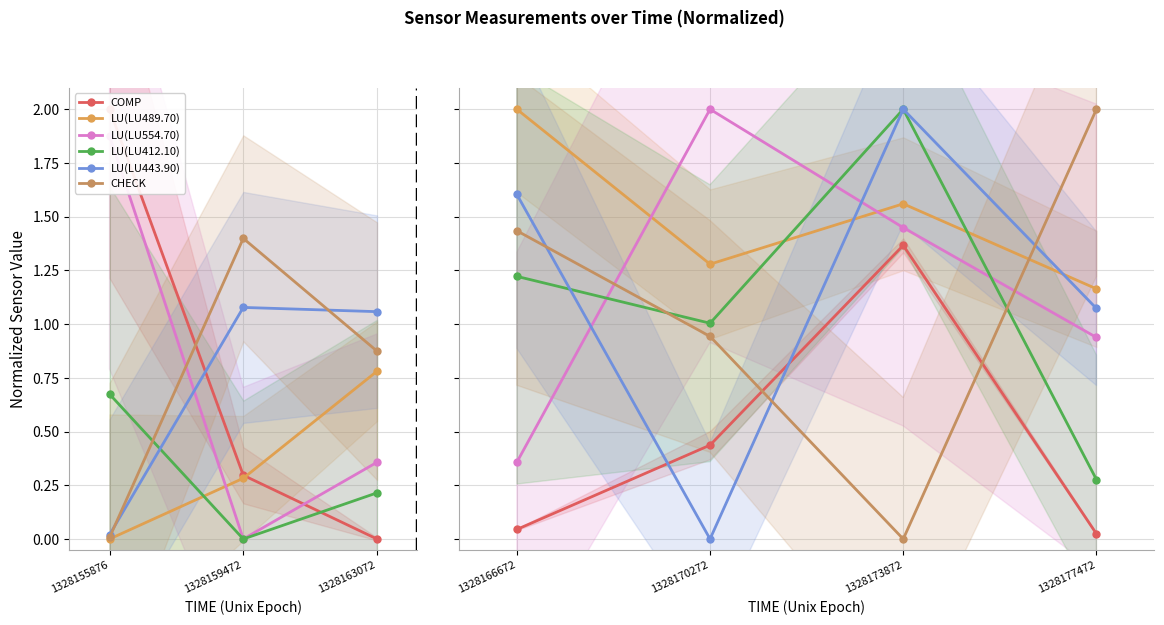

The LU(LU412.10) series shows 0.2 at 1328170272. True or false?

False